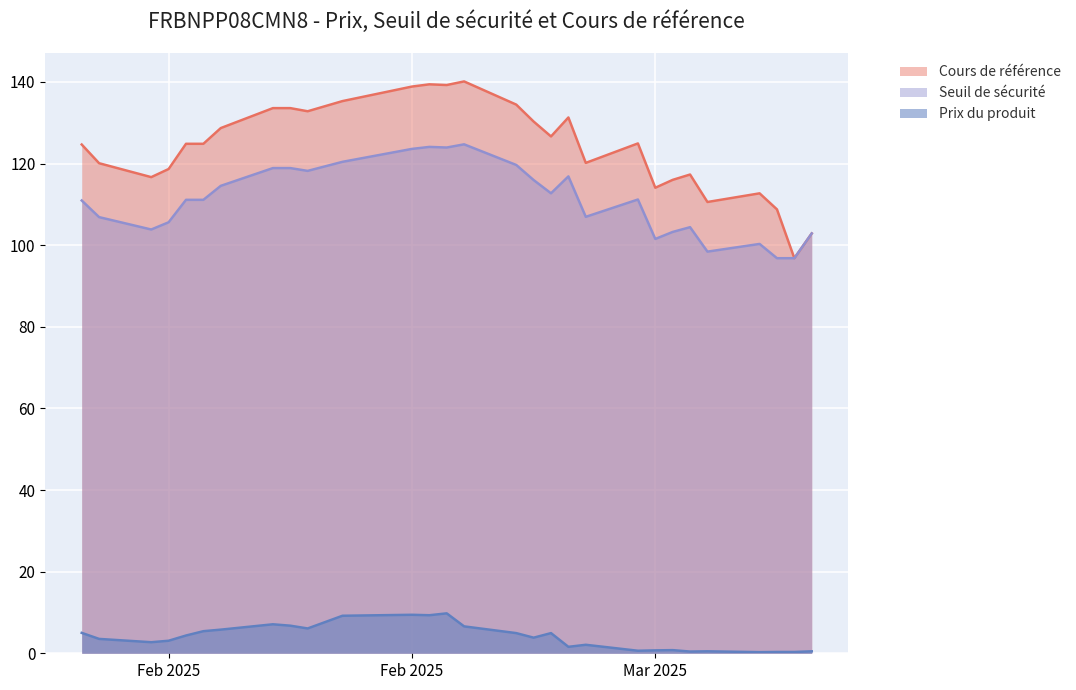

How many lines are shown in the chart?

3